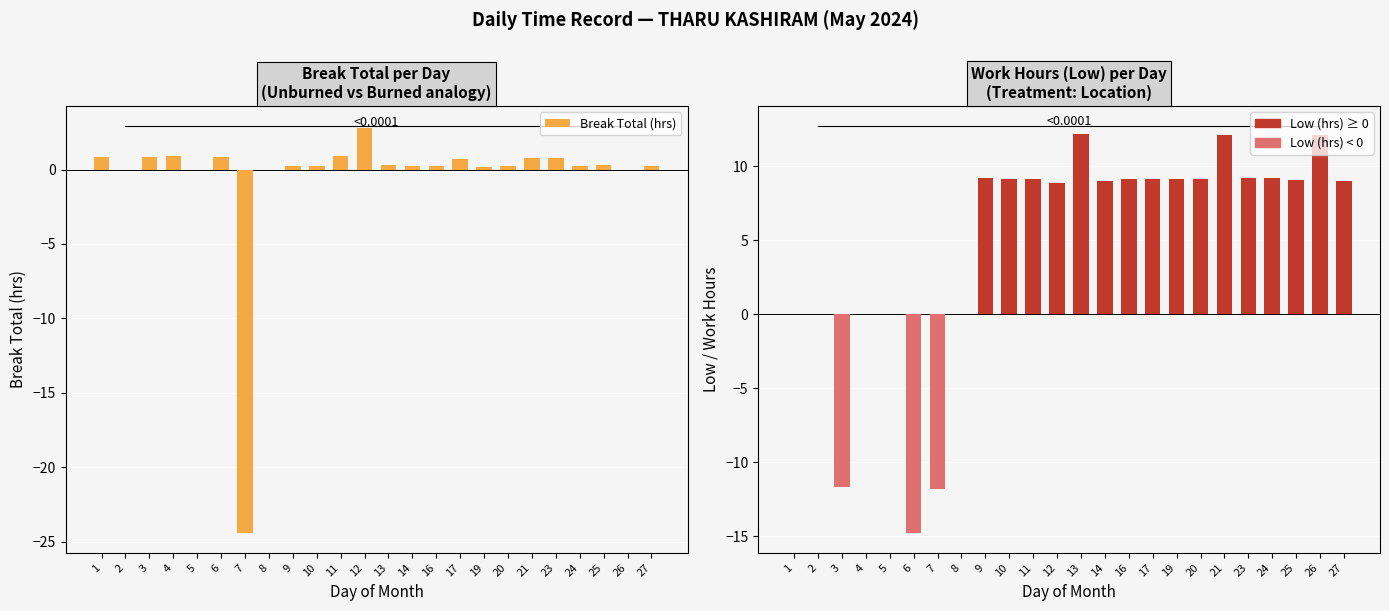

List the series in order of their peak value, highest first.

Low (hrs) positive, Break Total (hrs), Low (hrs) negative